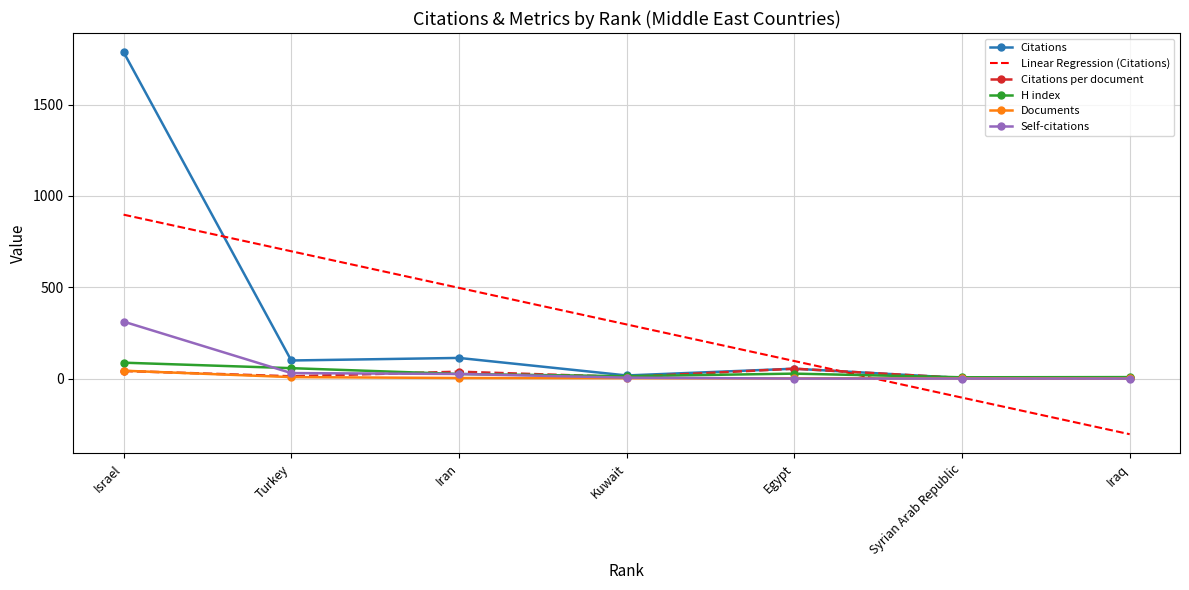

Is the value of Citations per document at Israel greater than the value of Linear Regression (Citations) at Israel?

No